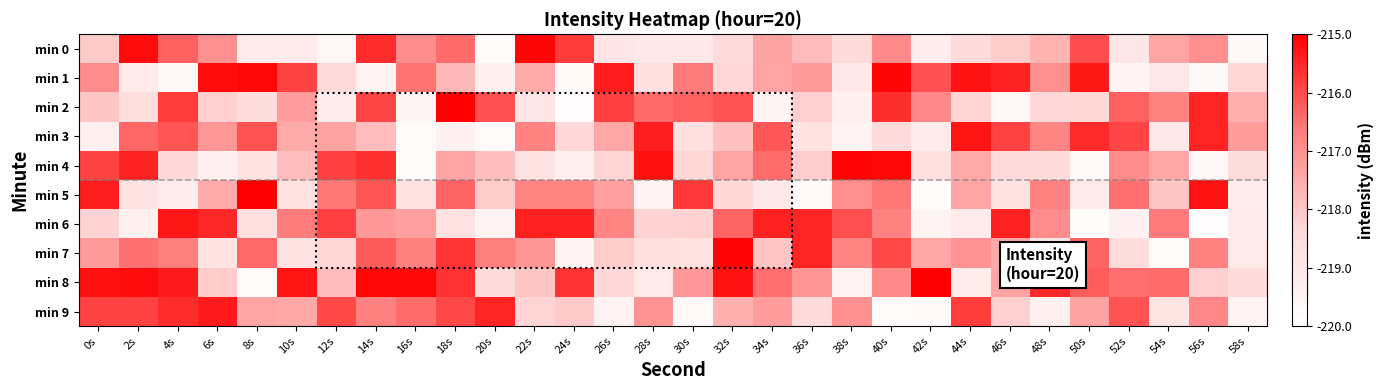

At which category is the sum across all series the highest?

14s